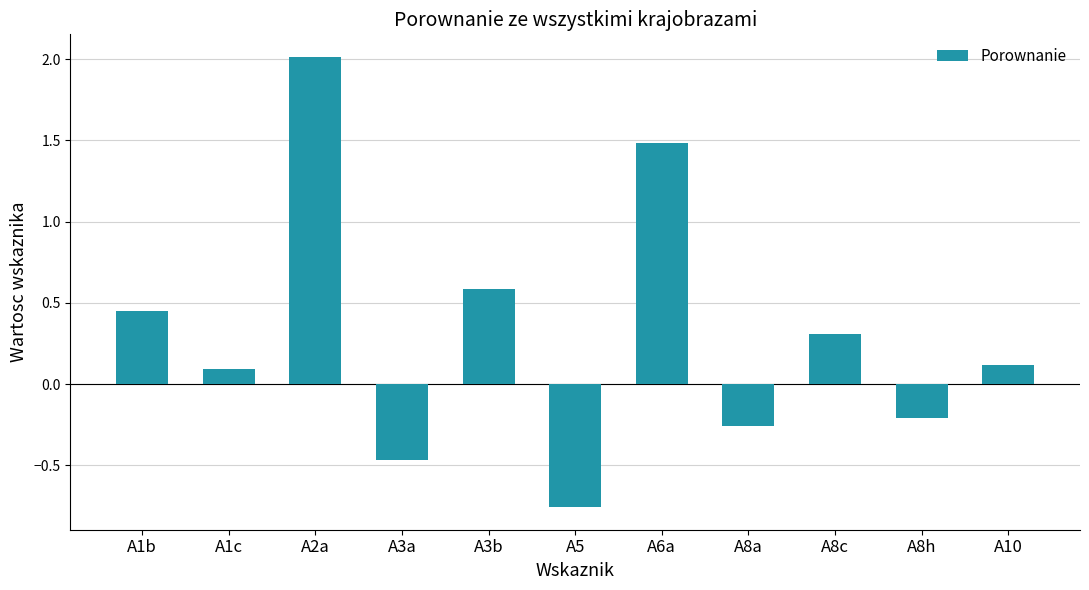

True or false: the data shows 0.1 at A1c.

True